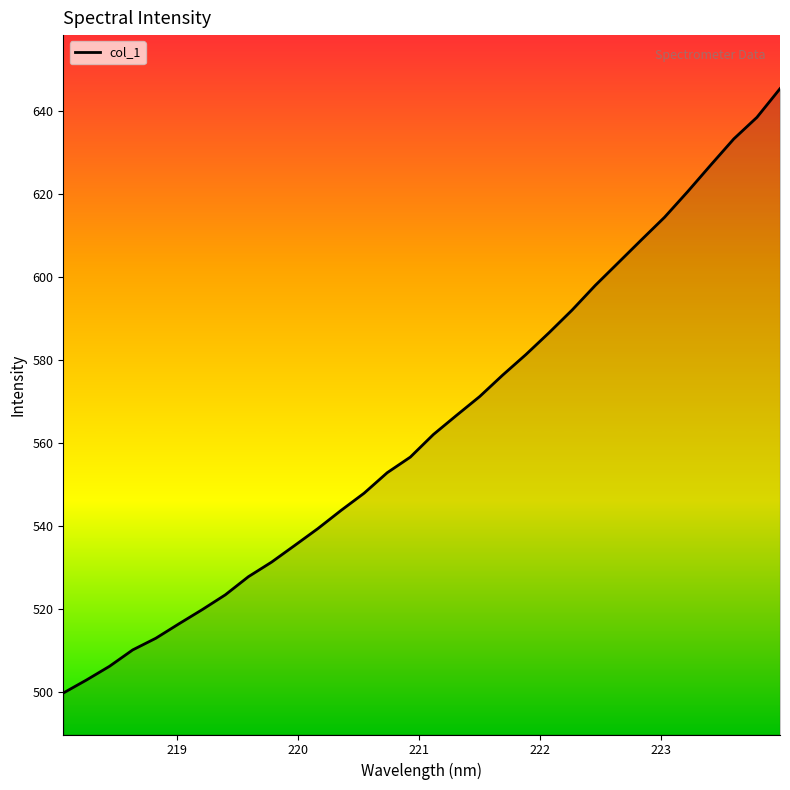

What is the average value?

564.2